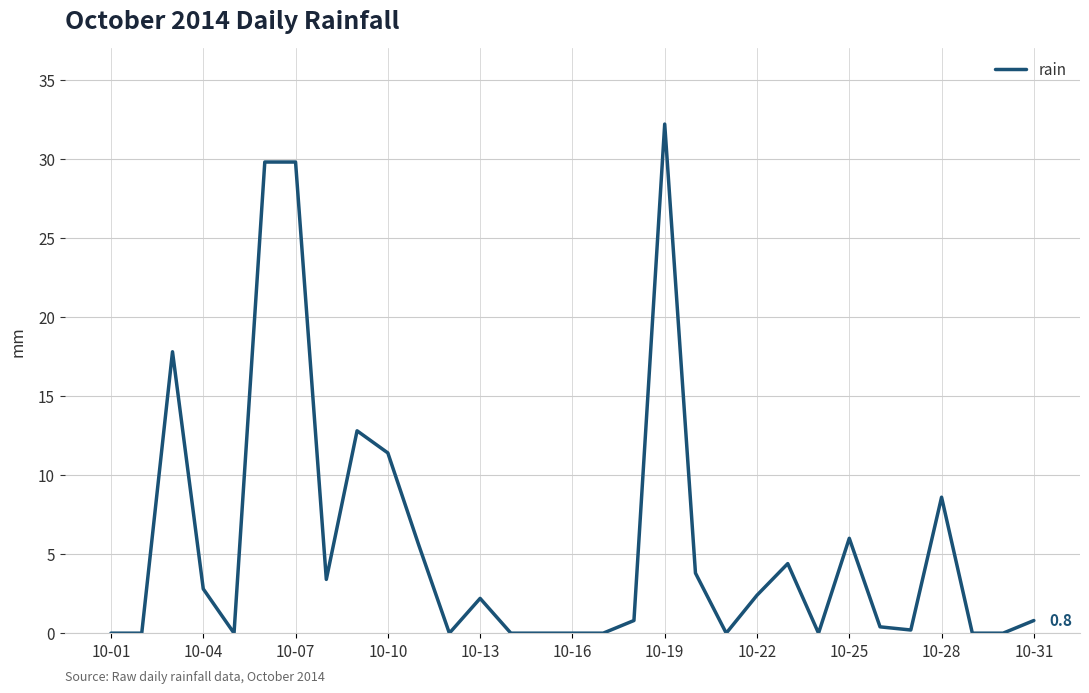

What is the maximum value shown in the chart?

32.2